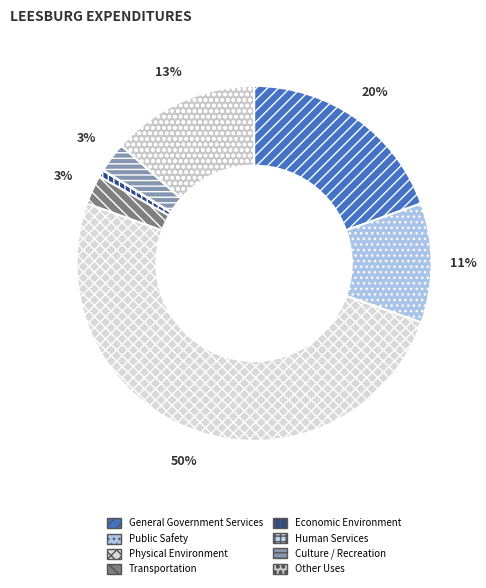

How many slices are in this pie chart?

8